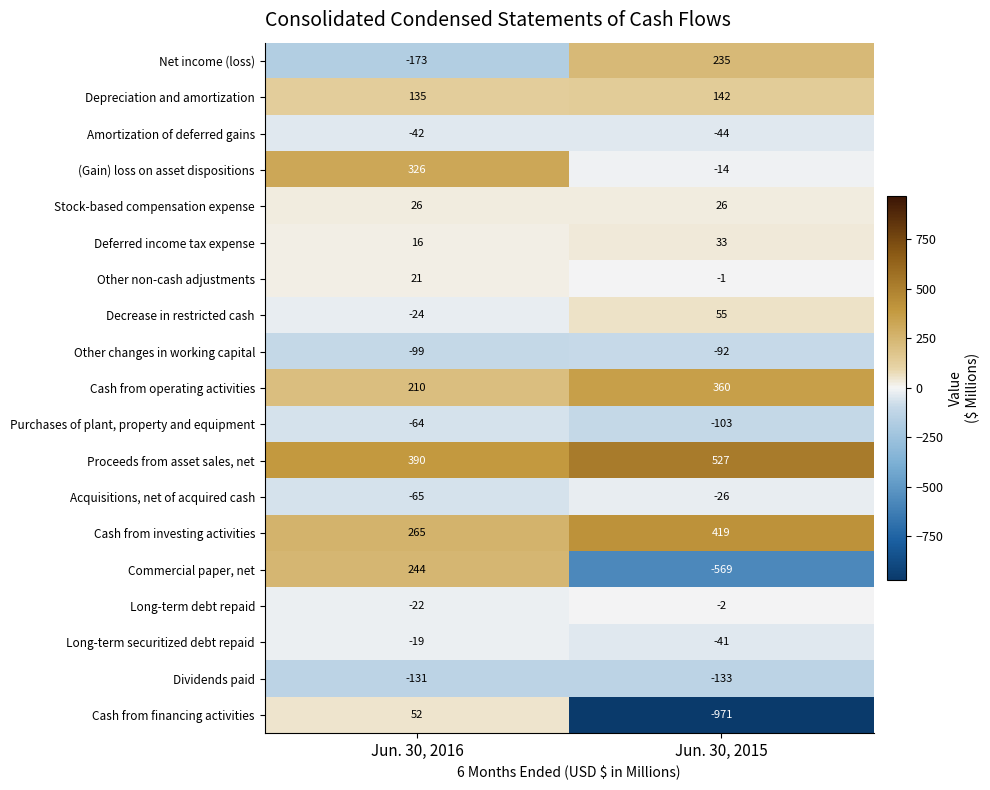

Which category has the highest value across all series?

Jun. 30, 2015